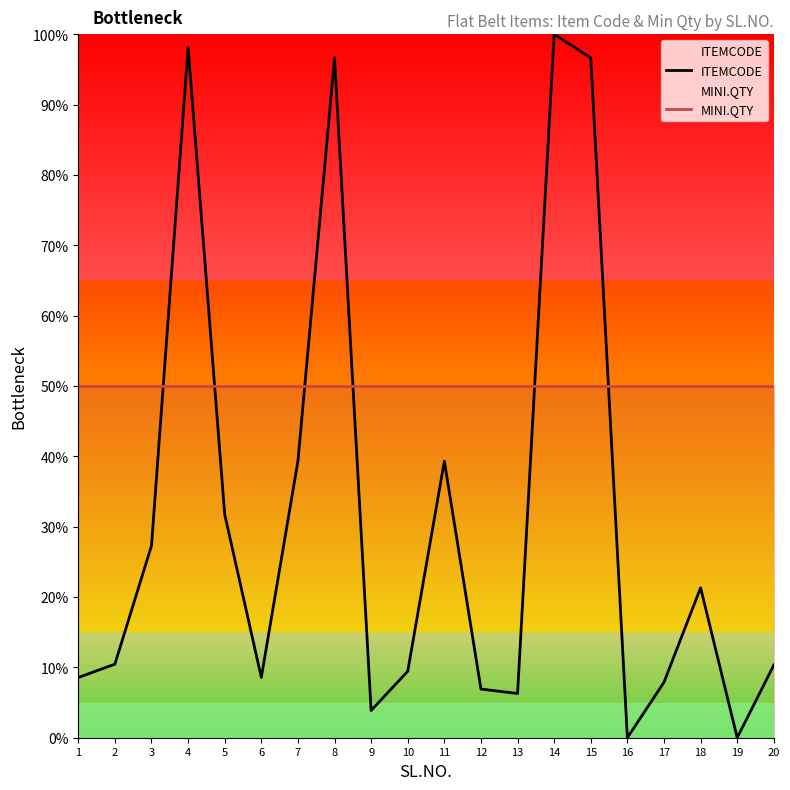

How many data points in ITEMCODE are above 10?

11